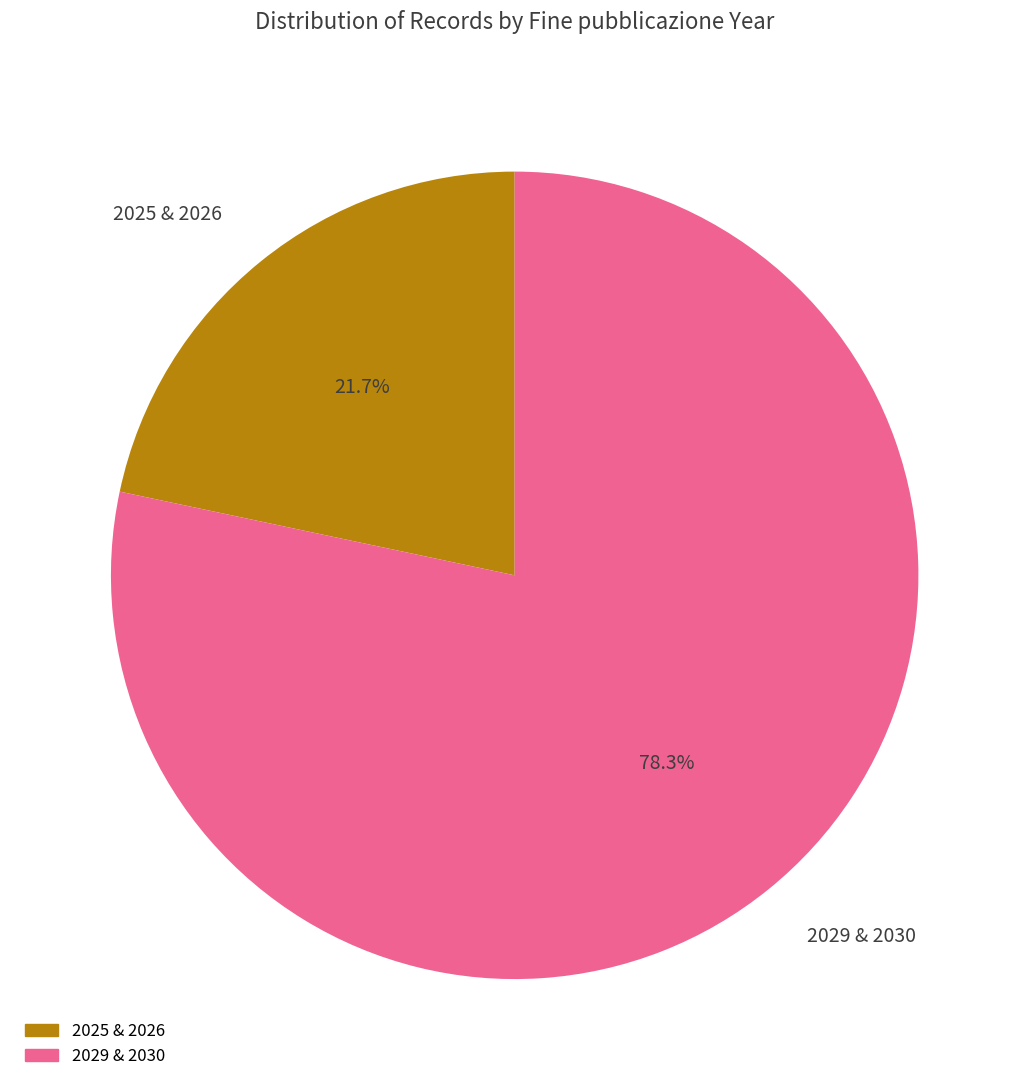

Does any single category account for the majority?

Yes